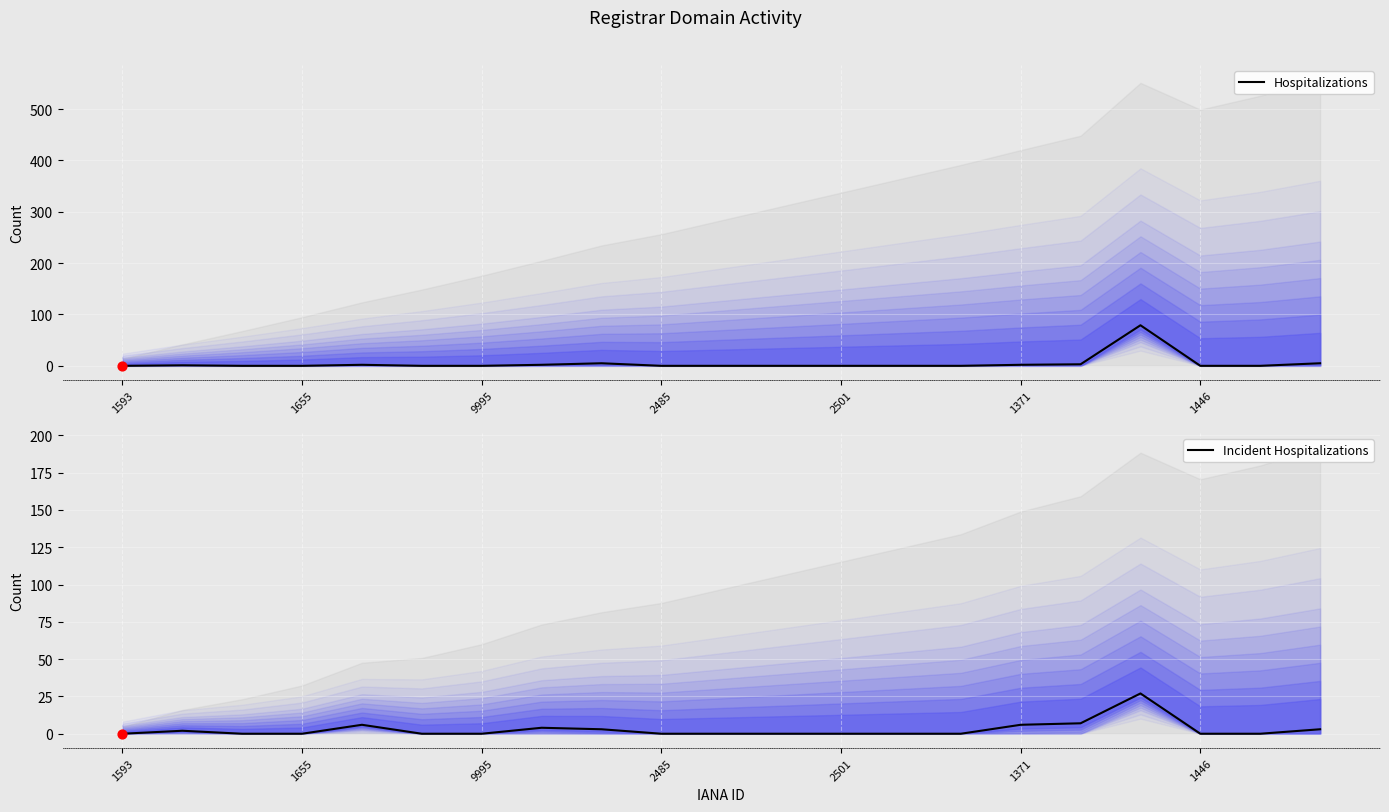

Which series has the largest total across all categories?

Hospitalizations